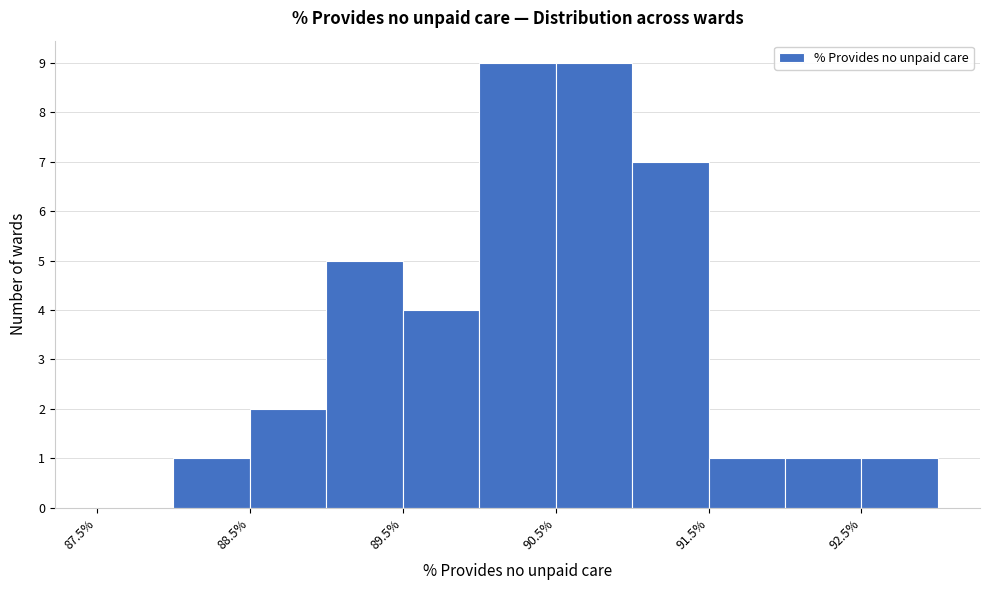

Reading left to right, transcribe this chart: for each bar, give the range it covers on the x-axis and its height. The values are not printed on the chart, so give them approximately, as read against the axis.

87.5 to 88.0: 0
88.0 to 88.5: 1
88.5 to 89.0: 2
89.0 to 89.5: 5
89.5 to 90.0: 4
90.0 to 90.5: 9
90.5 to 91.0: 9
91.0 to 91.5: 7
91.5 to 92.0: 1
92.0 to 92.5: 1
92.5 to 93.0: 1